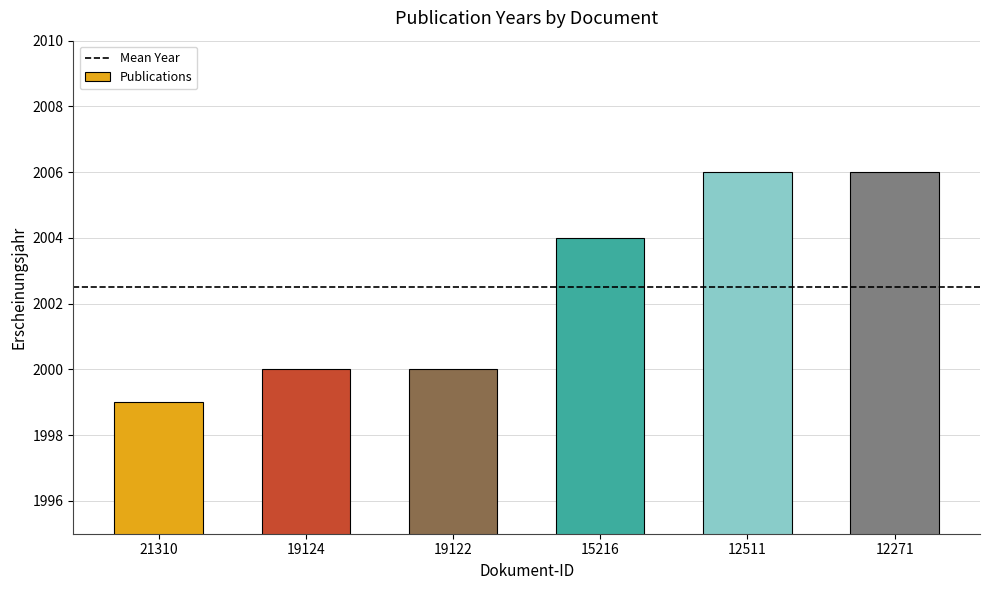

What is the change in value from 19122 to 12511?

+6